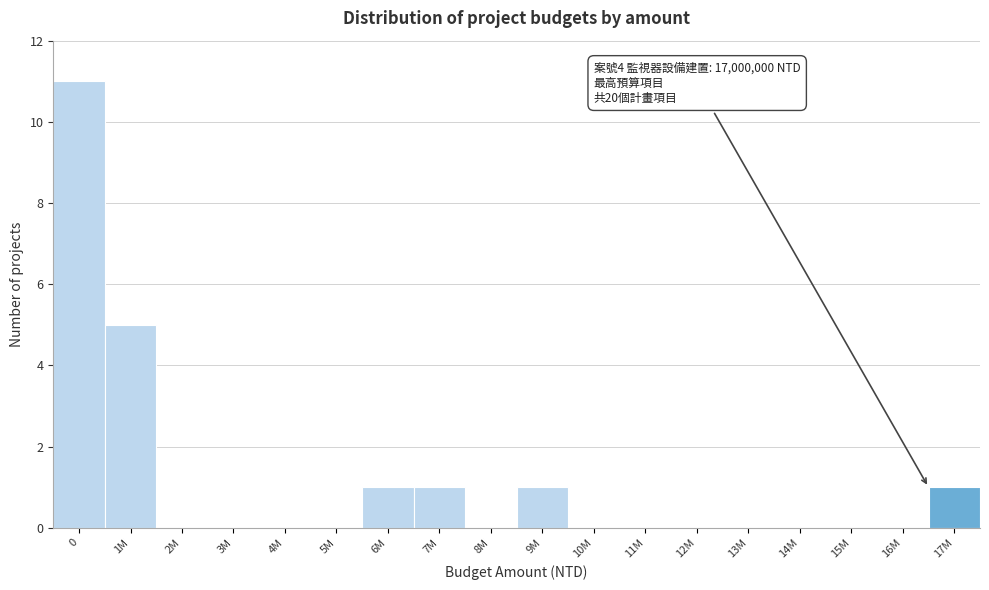

Reading right to left, extract all data points from this chart.

17M=1	16M=0	15M=0	14M=0	13M=0	12M=0	11M=0	10M=0	9M=1	8M=0	7M=1	6M=1	5M=0	4M=0	3M=0	2M=0	1M=5	0=11